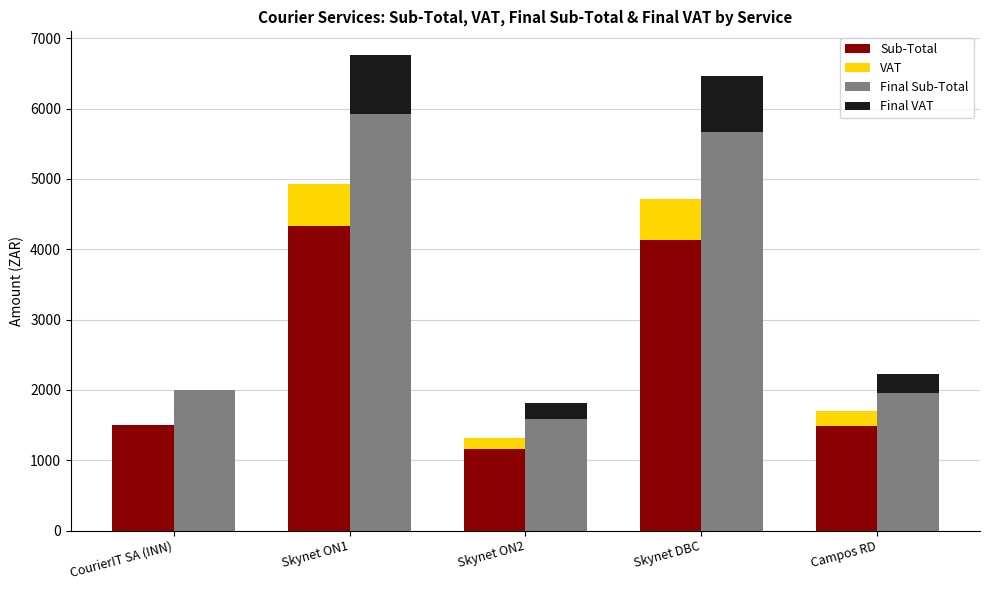

How many distinct data groups are displayed?

4